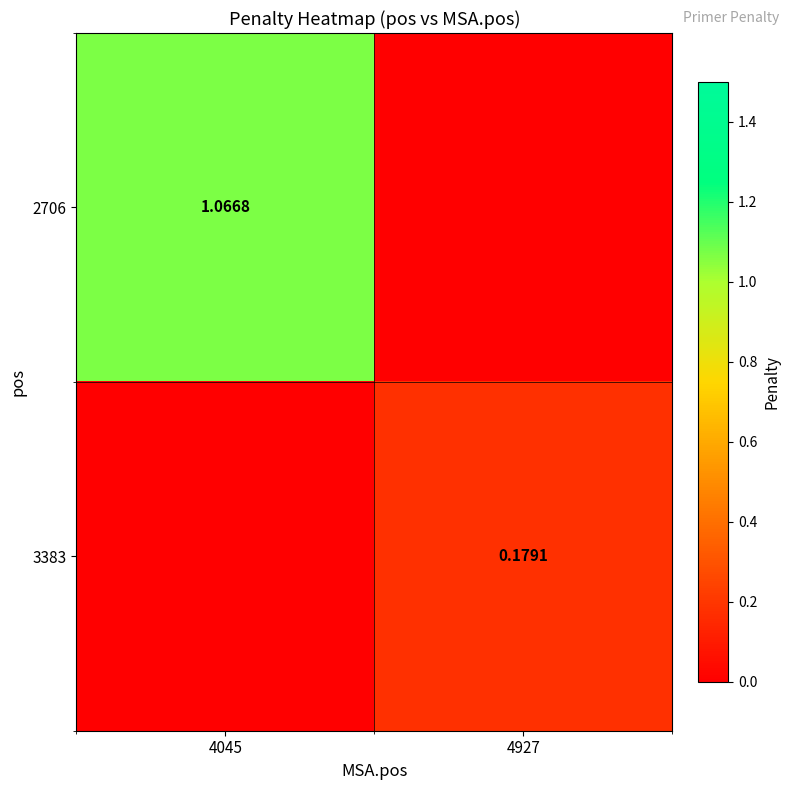

Is the value of 2706 at 4045 greater than the value of 3383 at 4927?

Yes